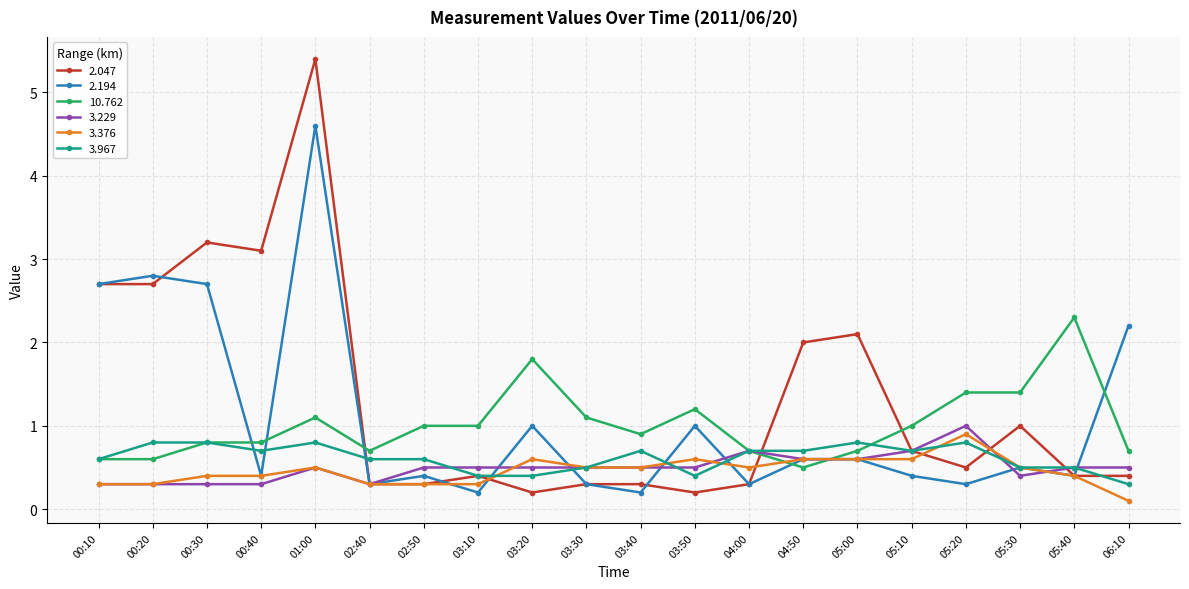

True or false: 2.047 has more than 2 interior local peaks.

True